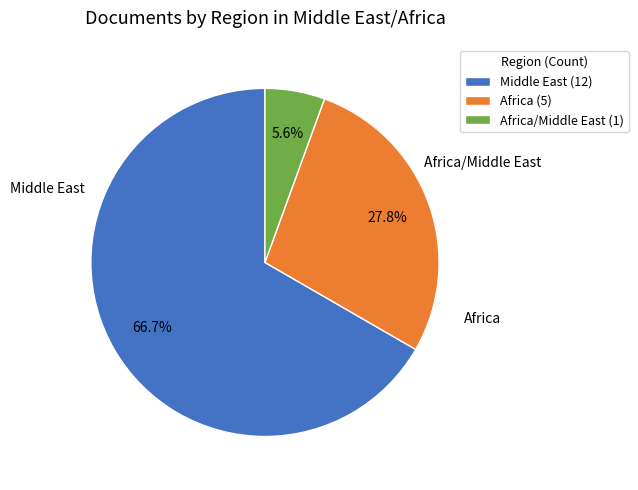

Is there a majority slice in this chart?

Yes